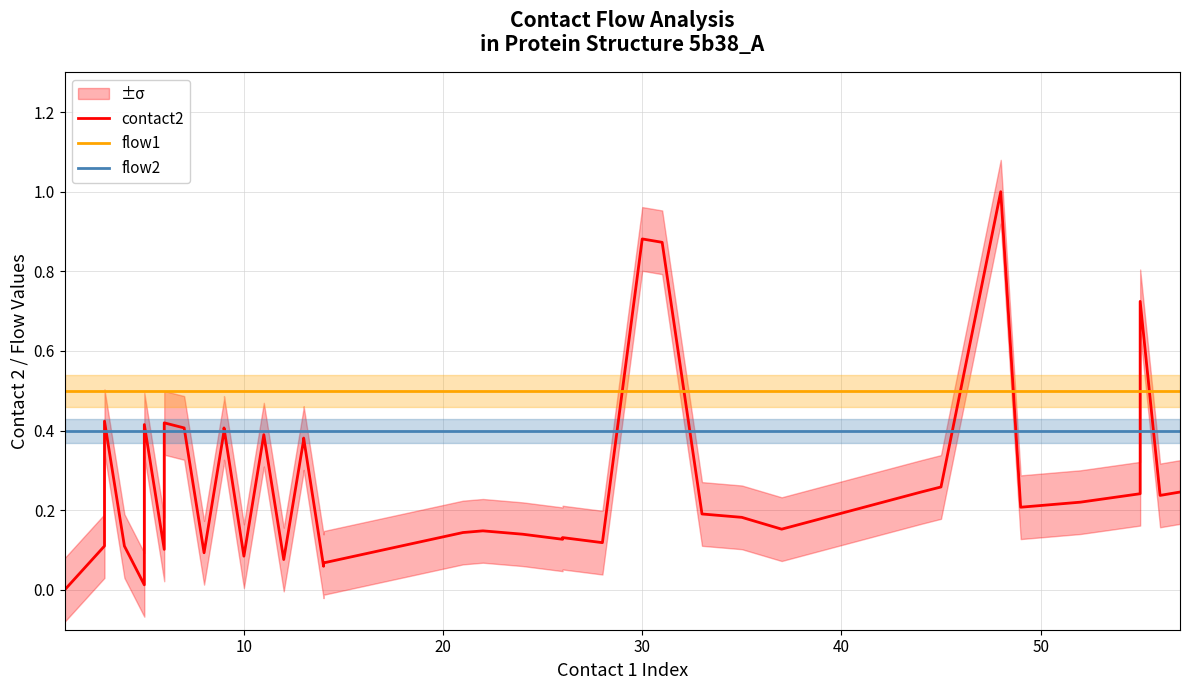

What is the value of the flow1 point at the 36th from the left?

0.5